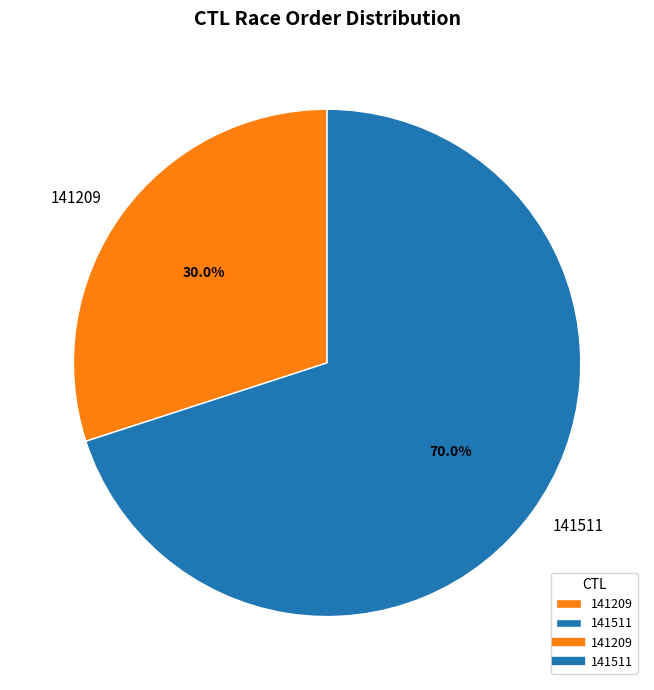

Does any single category account for the majority?

Yes